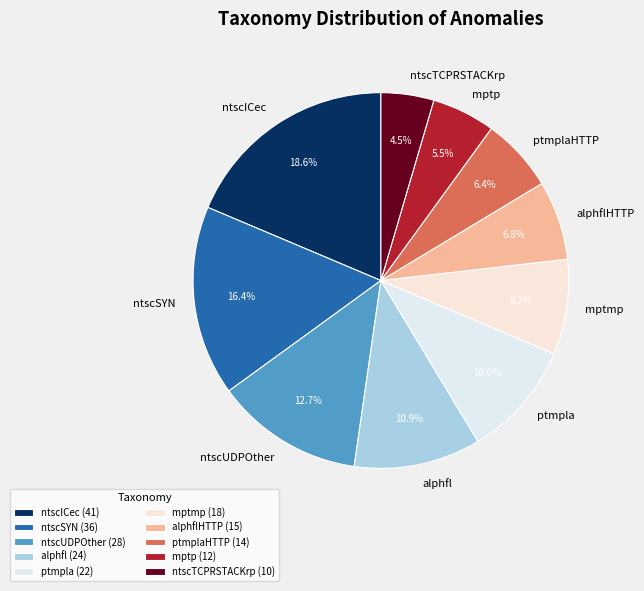

Which category has the biggest portion of the pie?

ntscICec